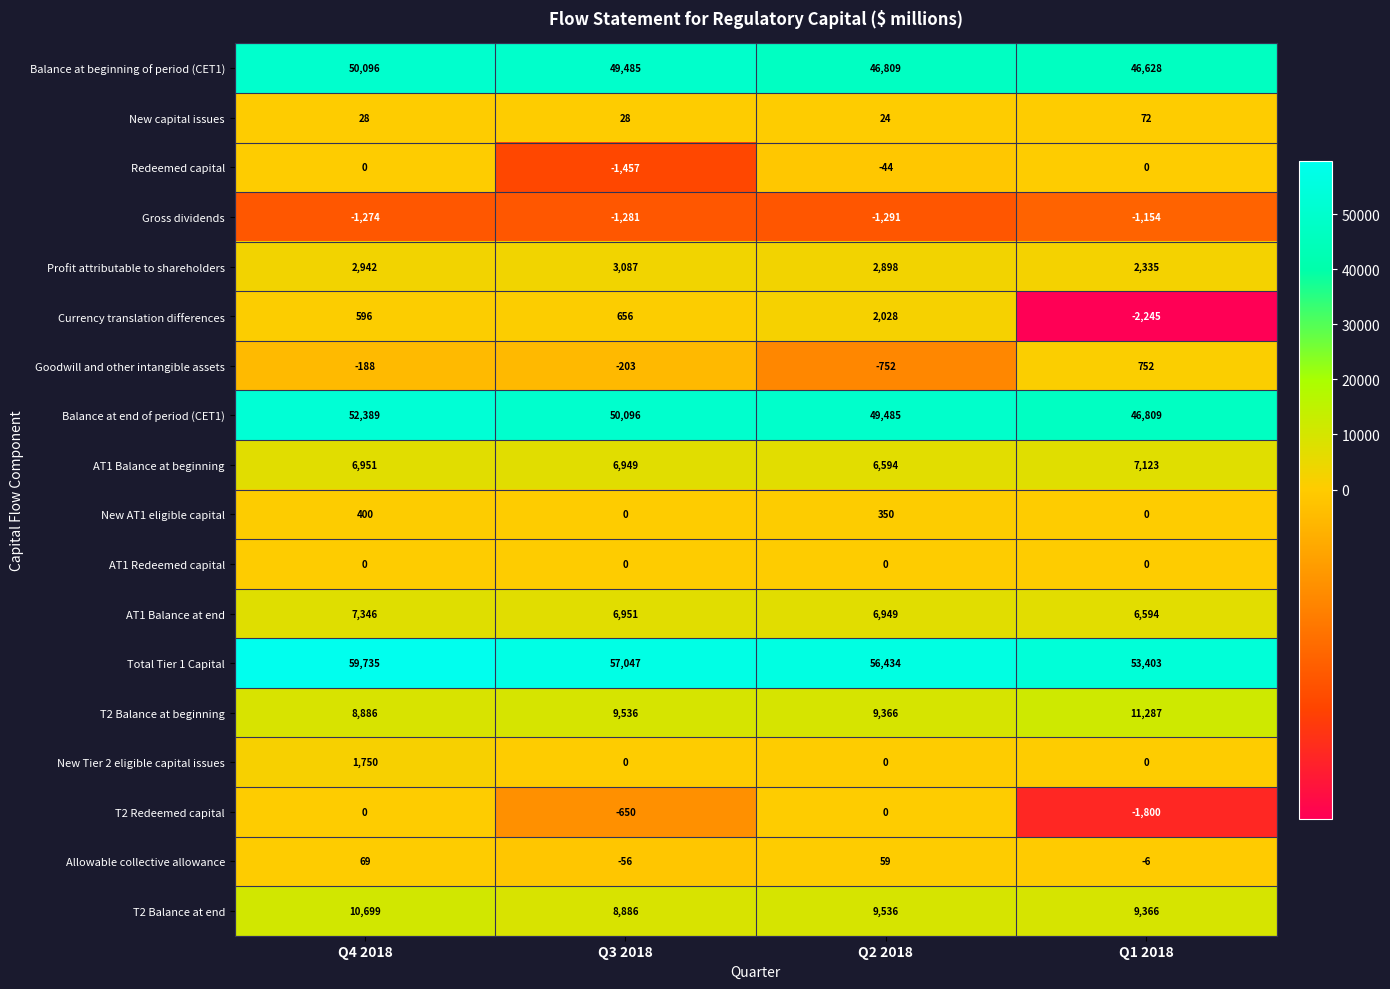

How many series are shown in this chart?

18